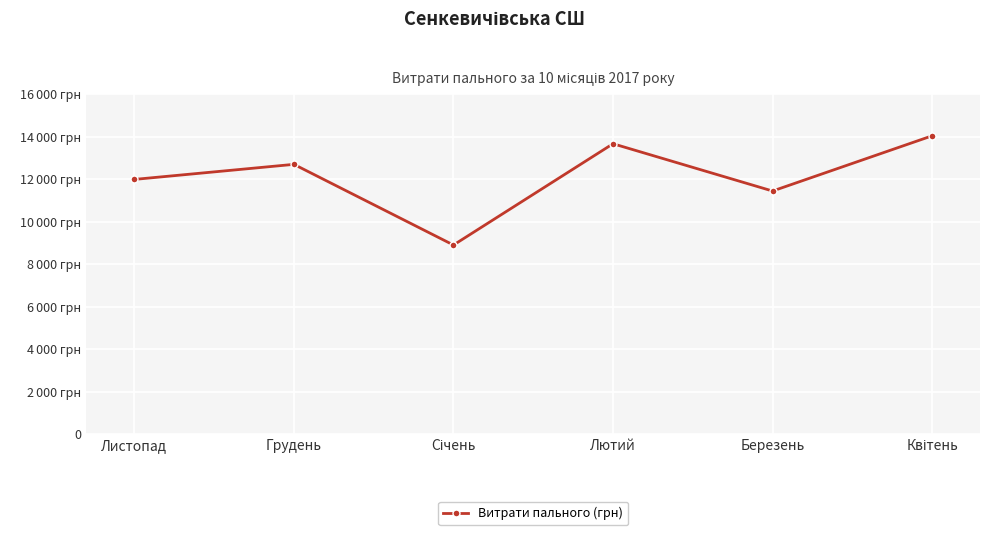

Does the chart have visible grid lines?

Yes